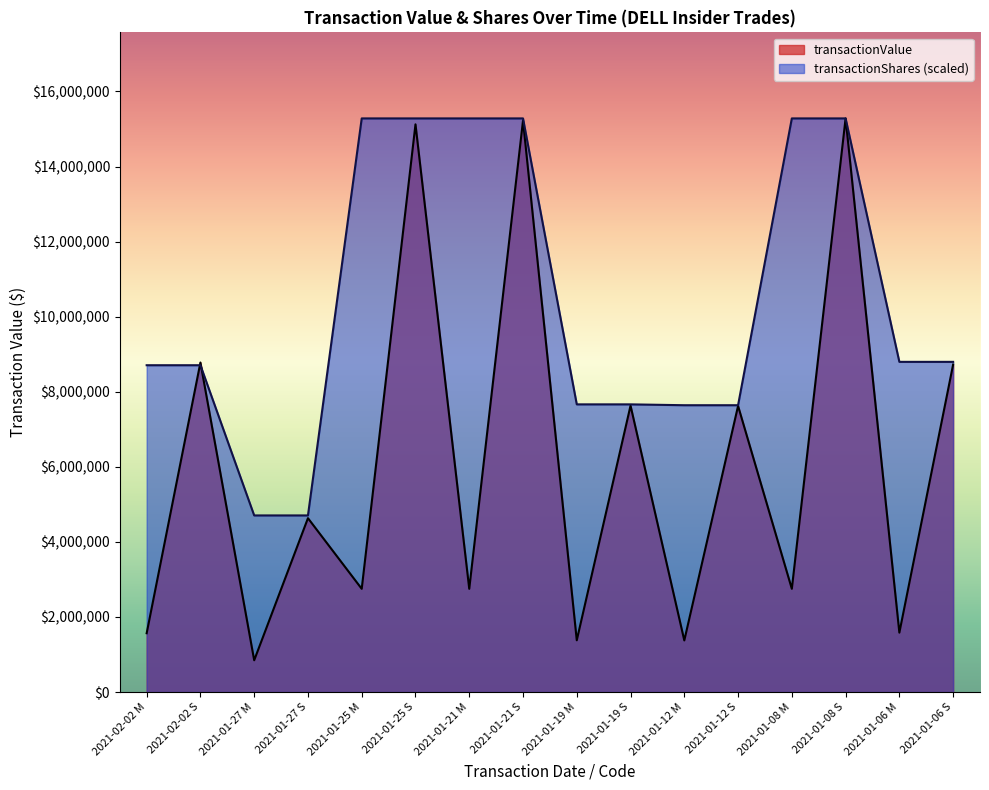

List the series in order of their peak value, highest first.

transactionShares, transactionValue